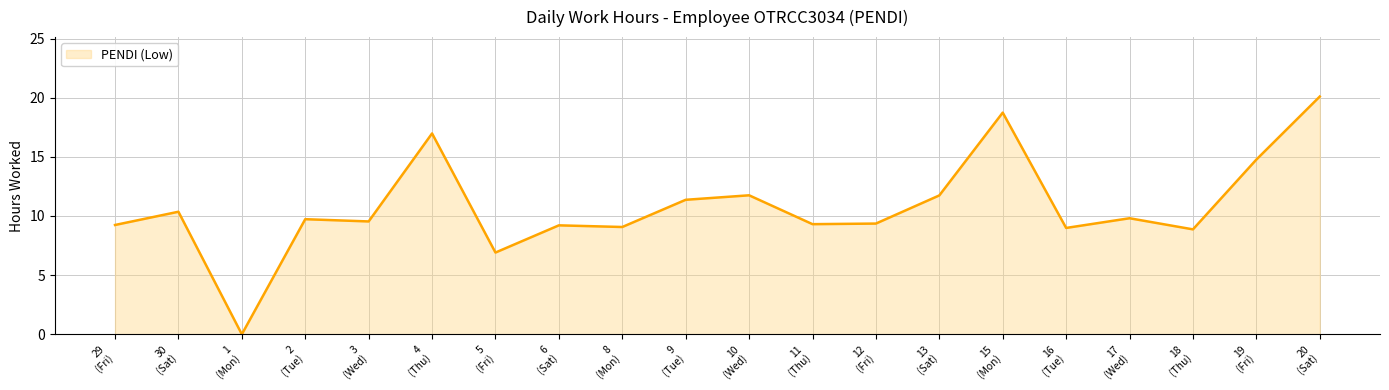

Where is the first local minimum?

1
(Mon)